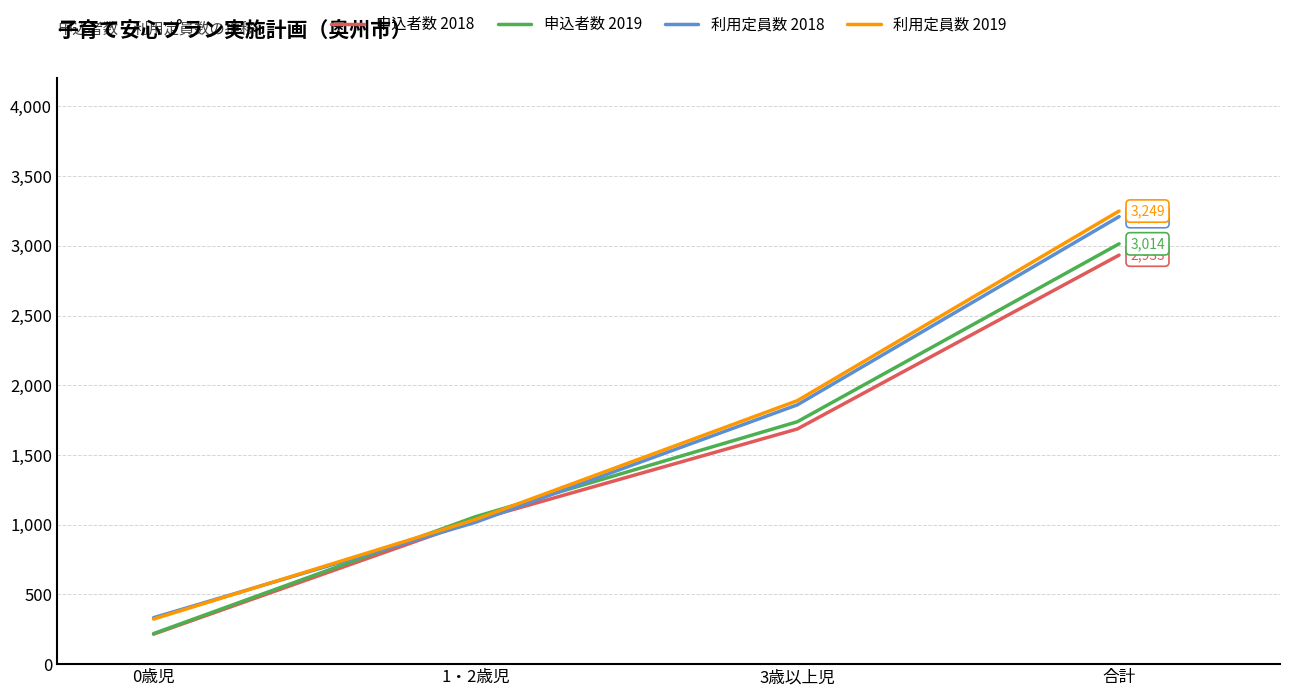

Which series changed the most between 1・2歳児 and 合計?

利用定員数 2019